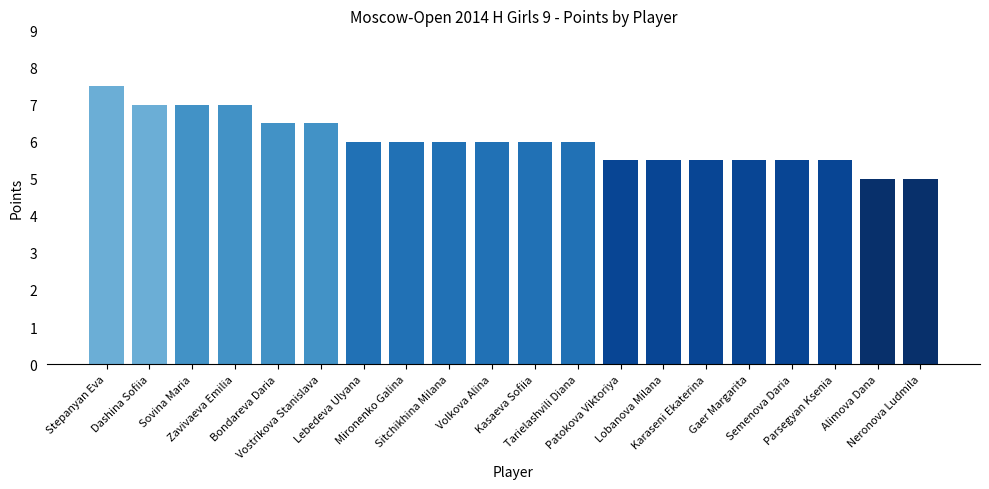

Reading left to right, transcribe all the data shown in this chart.

7.5	7.0	7.0	7.0	6.5	6.5	6.0	6.0	6.0	6.0	6.0	6.0	5.5	5.5	5.5	5.5	5.5	5.5	5.0	5.0